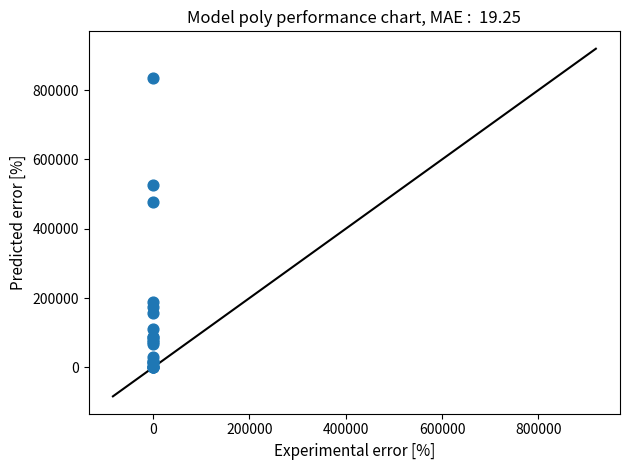

What Y value in the scatter plot is closest to 417921?

478481